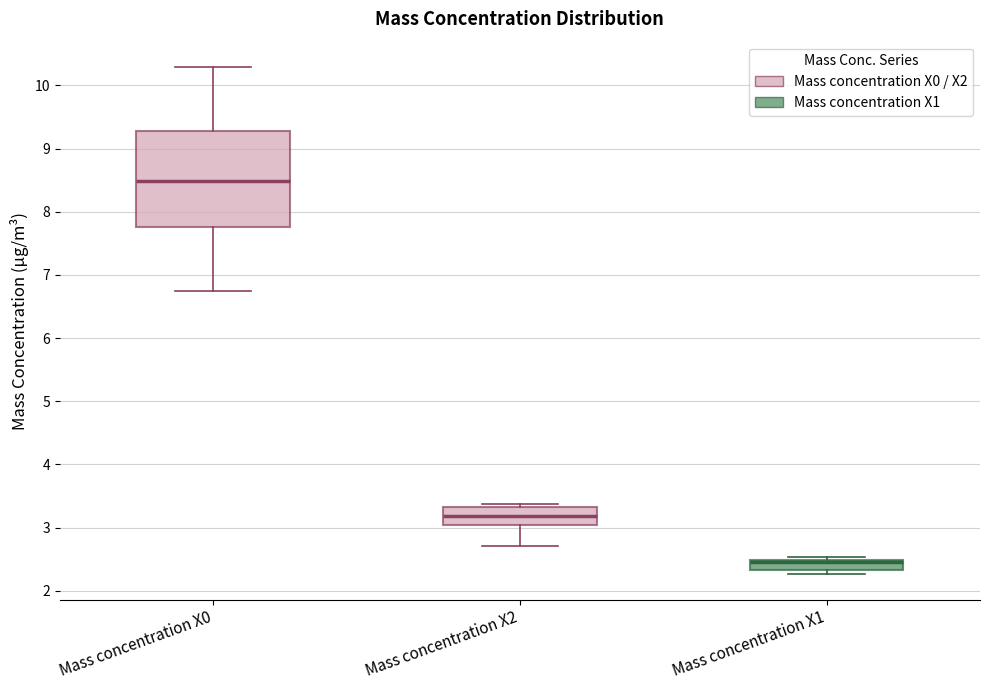

Comparing the boxes themselves (not the whiskers), which one is the tallest?

Mass concentration X0